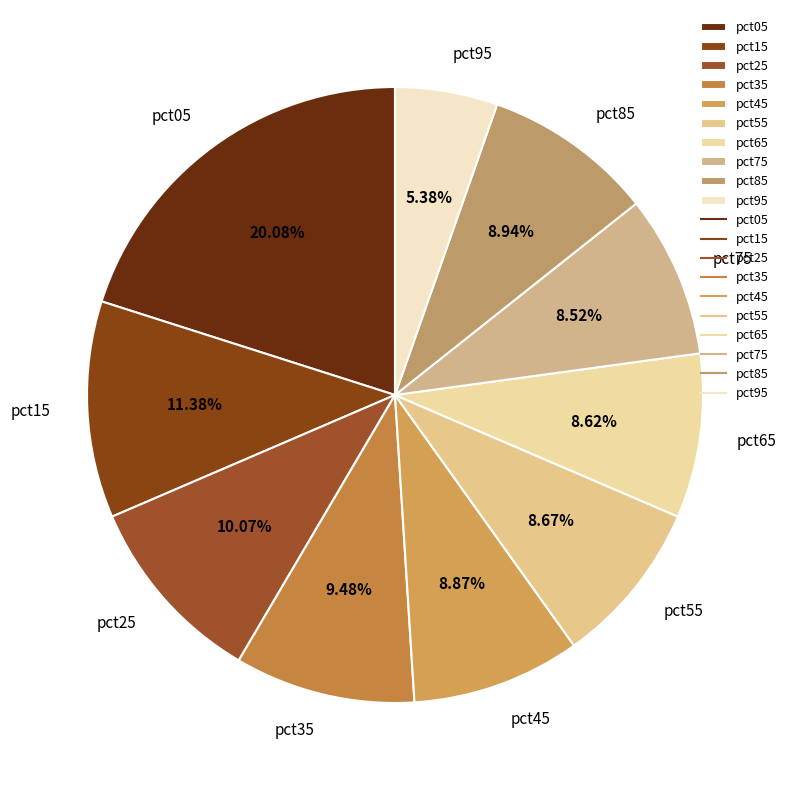

Does any single category account for the majority?

No